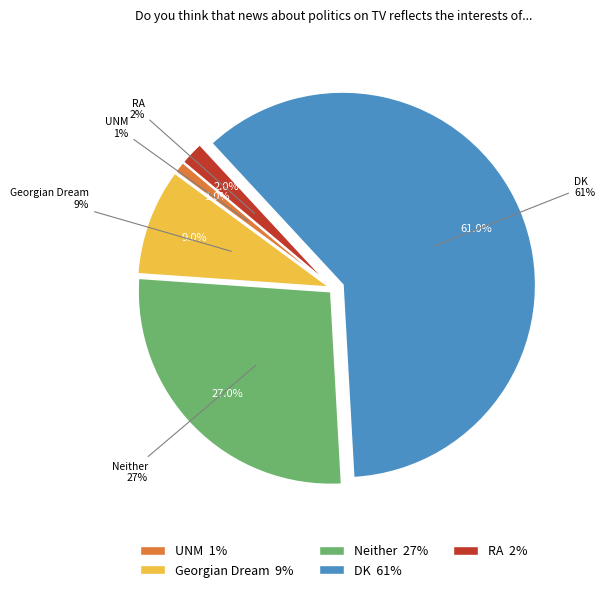

What is the total percentage of UNM and Georgian Dream?

10.0%